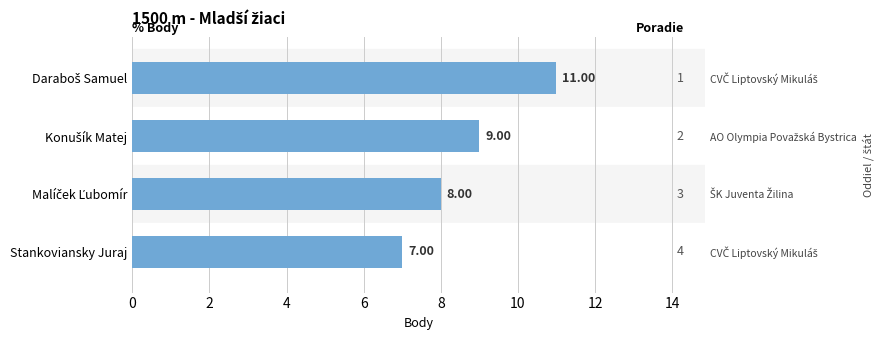

The value at Daraboš Samuel is 11. True or false?

True